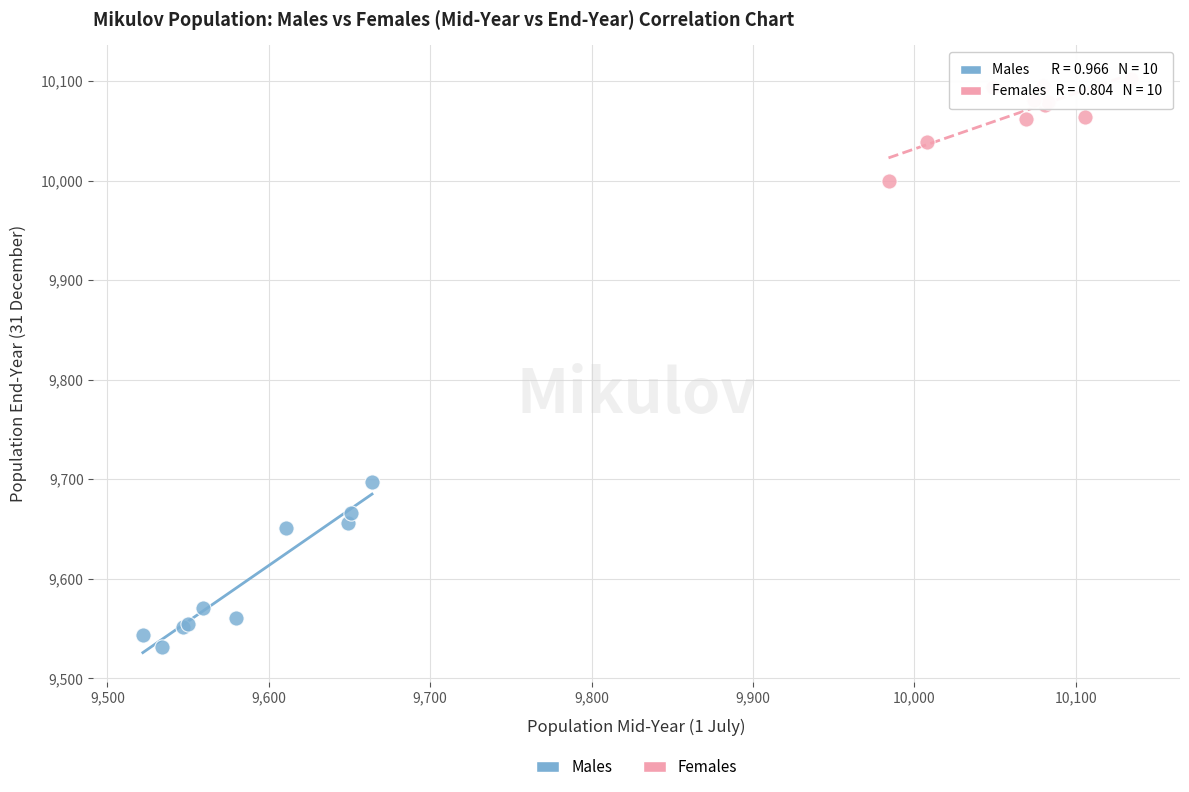

Which series reaches the minimum Y coordinate?

Males